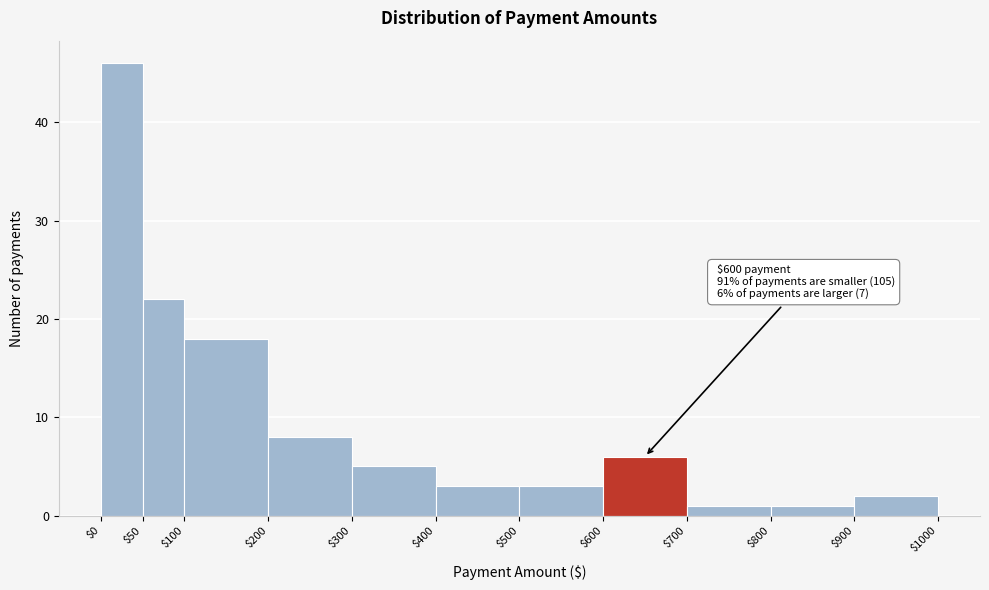

Which range on the x-axis has the tallest bar?

$0 to $50